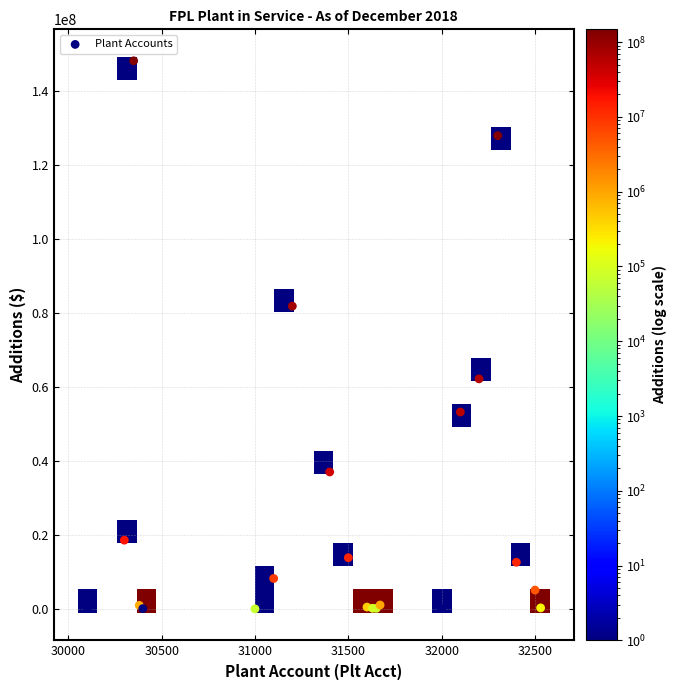

What Y value in the scatter plot is closest to 74120758?

81894440.5